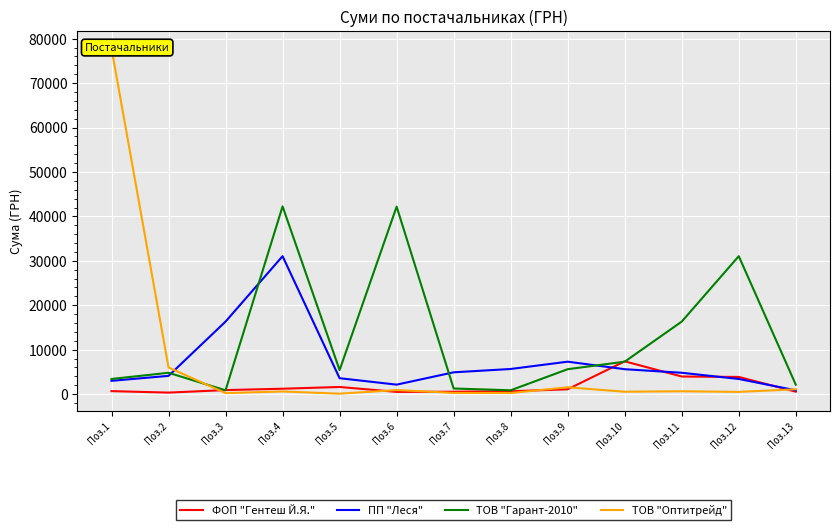

Reading right to left, list all the values displayed in this chart.

ФОП "Гентеш Й.Я.": 540.0	3854.0	3952.5	7369.0	1080.0	630.0	525.0	491.0	1596.0	1203.0	897.6	330.0	660.0
ПП "Леся": 846.6	3397.5	4793.4	5598.2	7291.7	5647.4	4896.6	2121.6	3571.0	31044.3	16314.7	4098.6	2980.6
ТОВ "Гарант-2010": 2121.6	31044.3	16314.7	7291.7	5598.2	849.0	1254.8	42194.9	5400.0	42251.9	846.6	4793.4	3397.5
ТОВ "Оптитрейд": 1080.0	491.0	630.0	525.0	1526.0	240.0	259.0	900.0	84.7	583.5	215.0	5985.0	77813.3